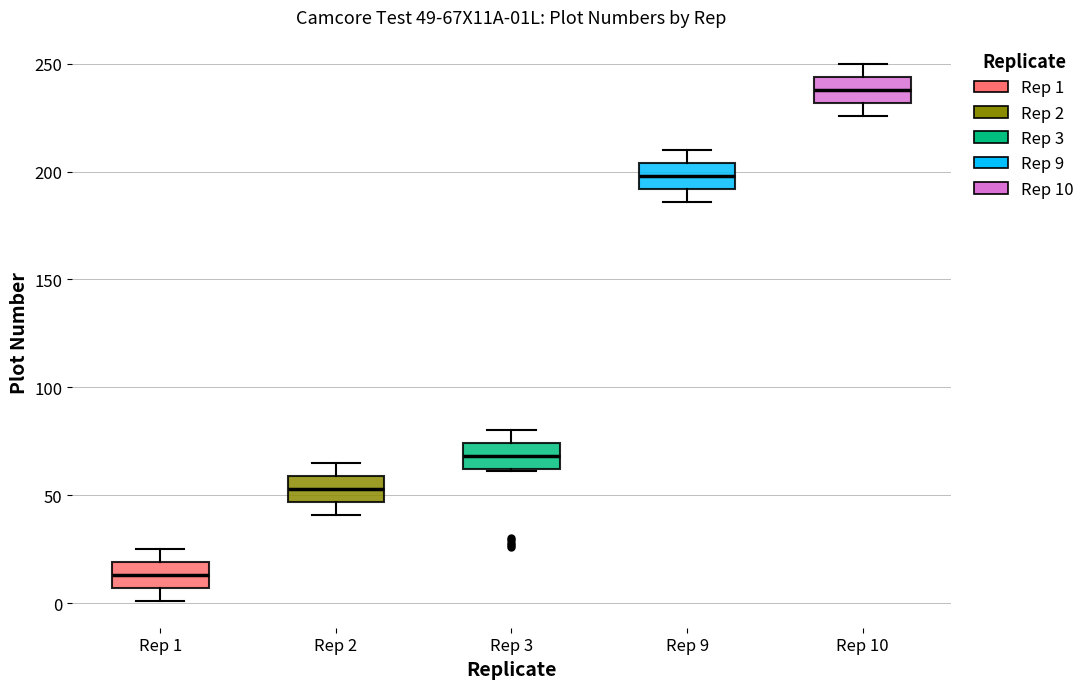

Which box has the lowest median line?

Rep 1